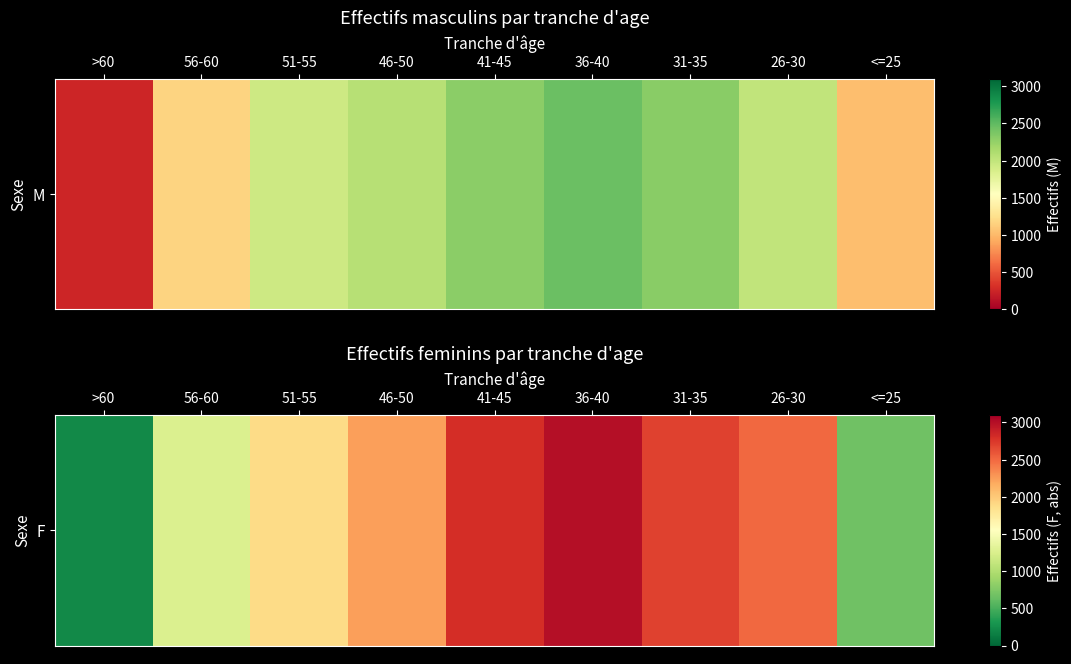

List the labels in order of value, largest first.

36-40, 41-45, 31-35, 26-30, 46-50, 51-55, 56-60, <=25, >60